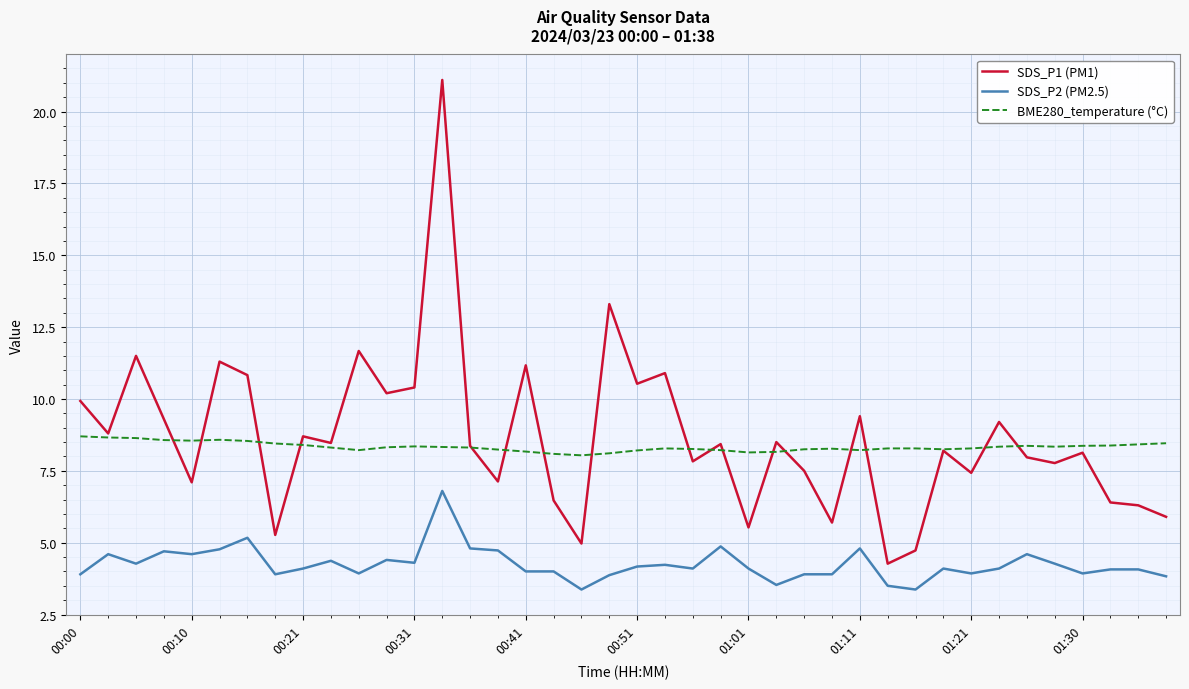

True or false: BME280_temperature (°C) and SDS_P2 (PM2.5) intersect in this chart.

False